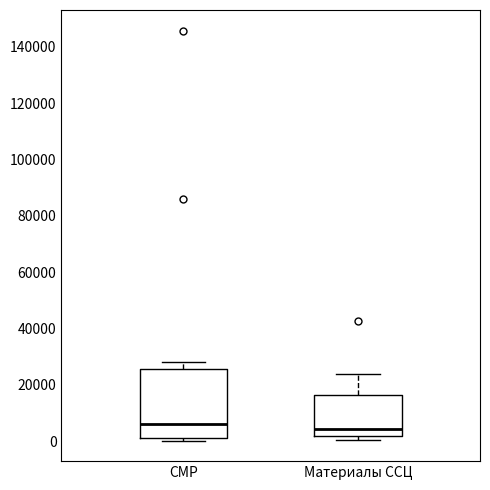

Reading left to right, transcribe this box plot: for each box, give where its median line is, the range the box spans, and where its two whiskers end, as read against the y-axis. The values are not printed on the chart, so give them approximately, as read against the axis.

СМР: median 6000, box 2000 to 26000, whiskers 0 to 28000
Материалы ССЦ: median 4000, box 2000 to 16000, whiskers 0 to 24000